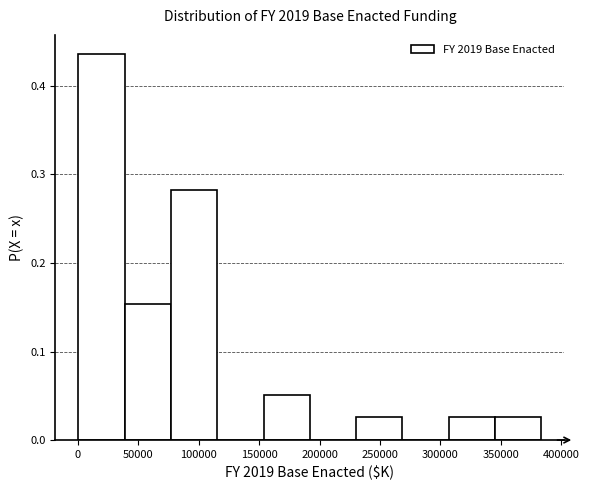

How tall is the bar that spans 230000 to 270000 on the x-axis? Neither the bar edges nor the heights are printed on the chart, so give them approximately, as read against the axes.

0.03